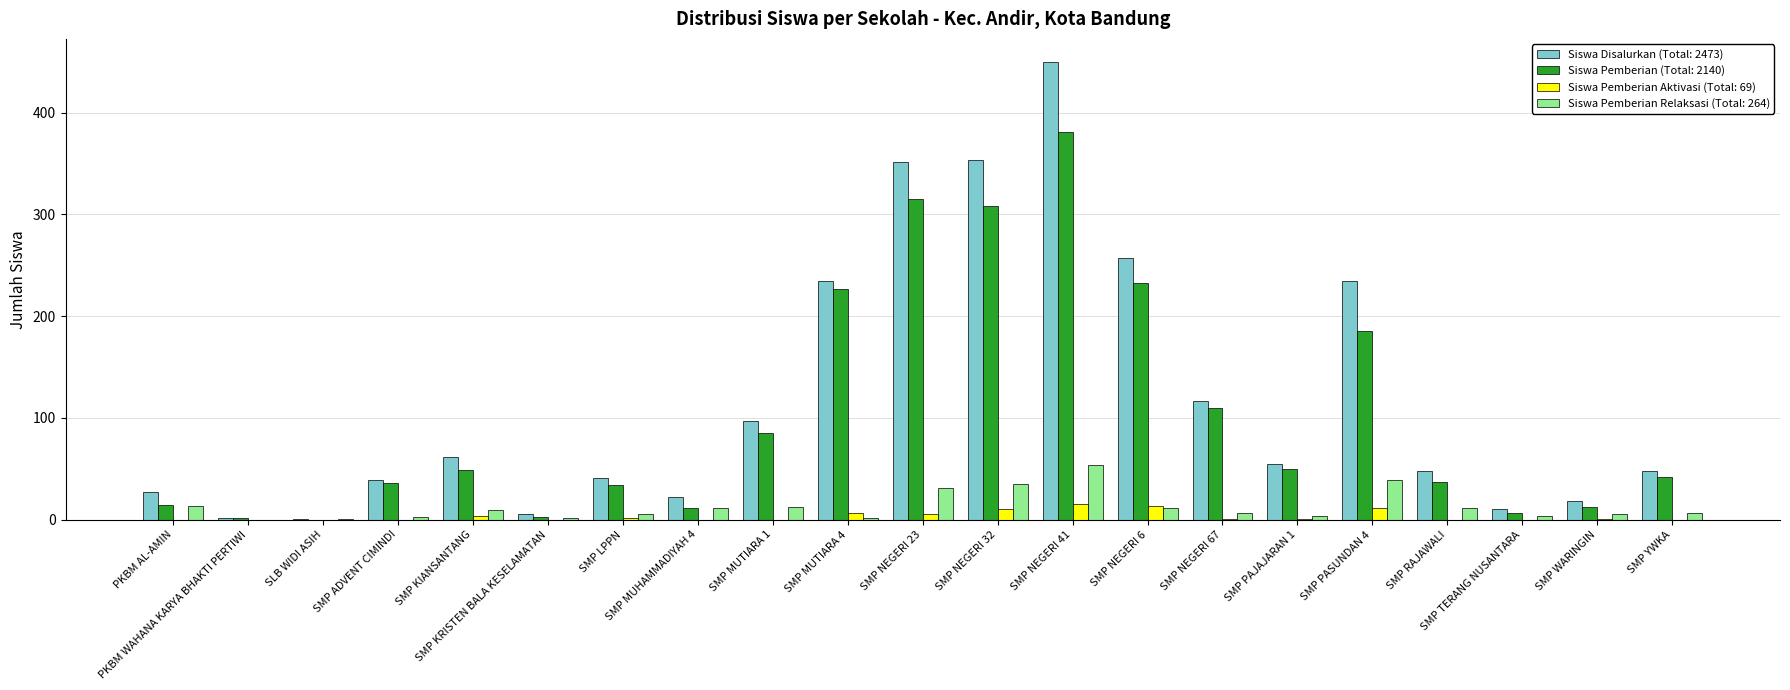

What is the greatest value displayed?

450